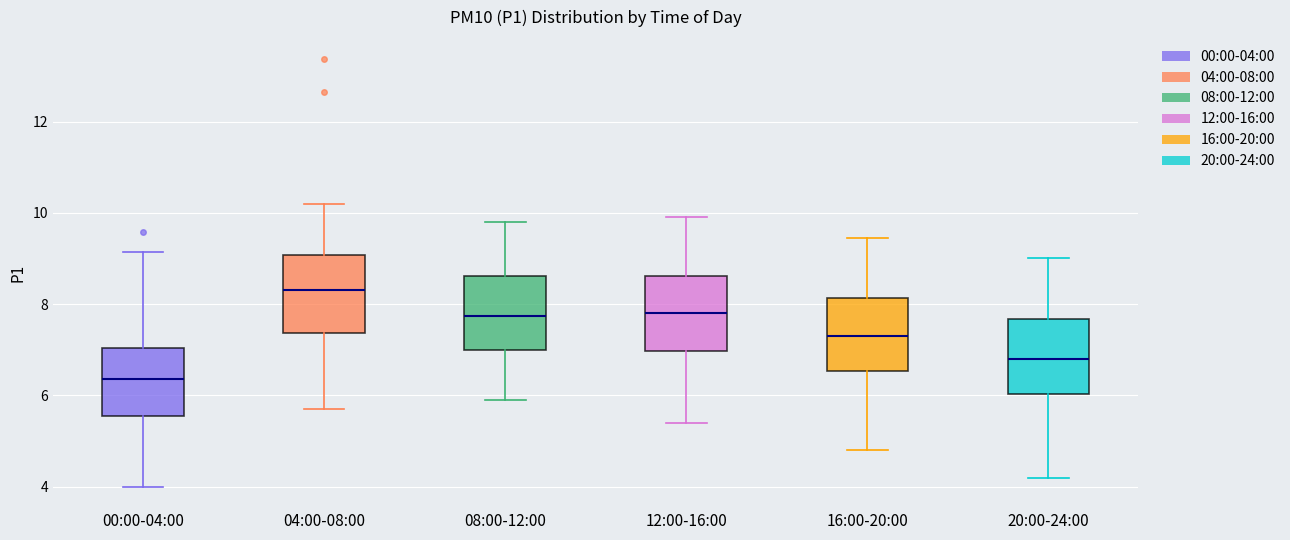

Reading left to right, transcribe this box plot: for each box, give where its median line is, the range the box spans, and where its two whiskers end, as read against the y-axis. The values are not printed on the chart, so give them approximately, as read against the axis.

00:00-04:00: median 6.4, box 5.6 to 7.0, whiskers 4.0 to 9.2
04:00-08:00: median 8.4, box 7.4 to 9.0, whiskers 5.8 to 10.2
08:00-12:00: median 7.8, box 7.0 to 8.6, whiskers 6.0 to 9.8
12:00-16:00: median 7.8, box 7.0 to 8.6, whiskers 5.4 to 10.0
16:00-20:00: median 7.4, box 6.6 to 8.2, whiskers 4.8 to 9.4
20:00-24:00: median 6.8, box 6.0 to 7.6, whiskers 4.2 to 9.0